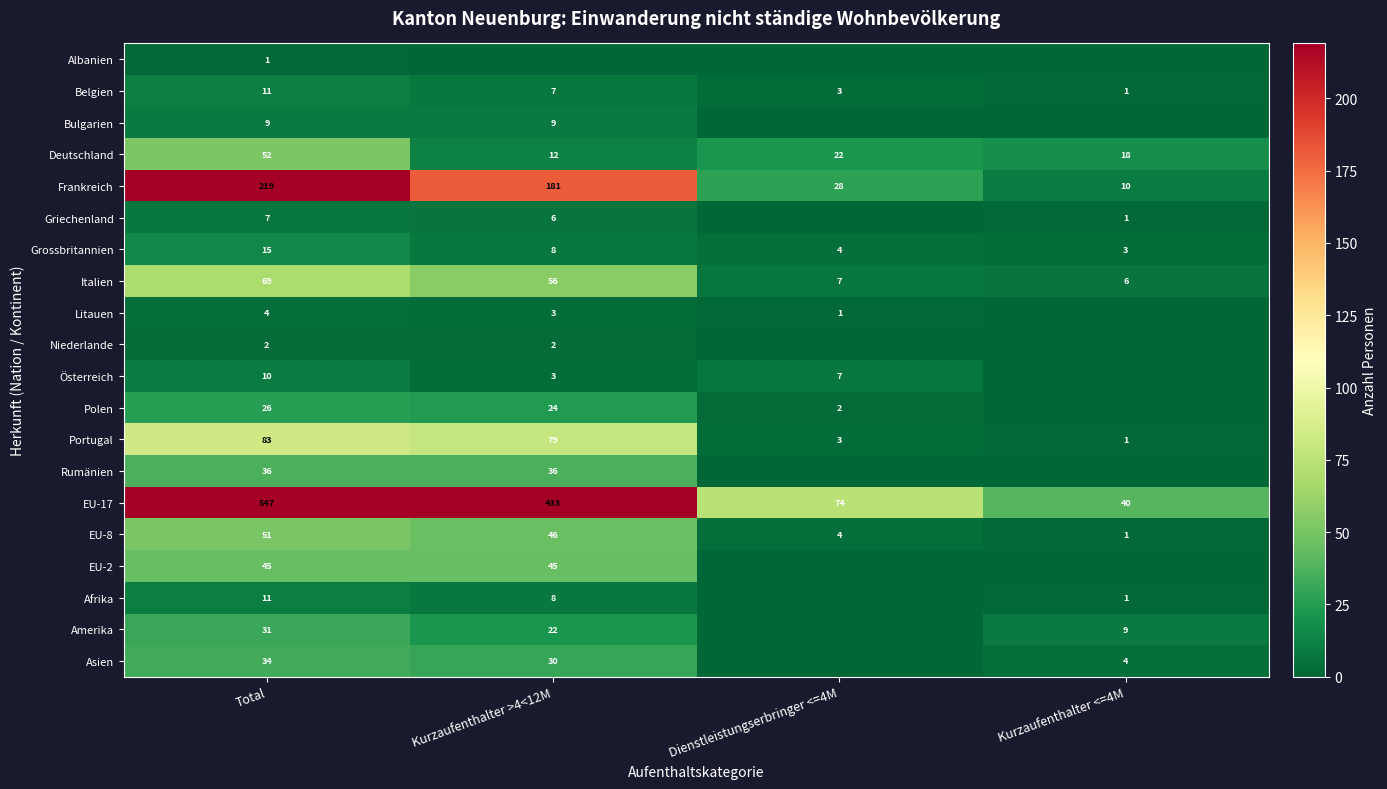

Count the Deutschland values in the range 18 to 52.

3